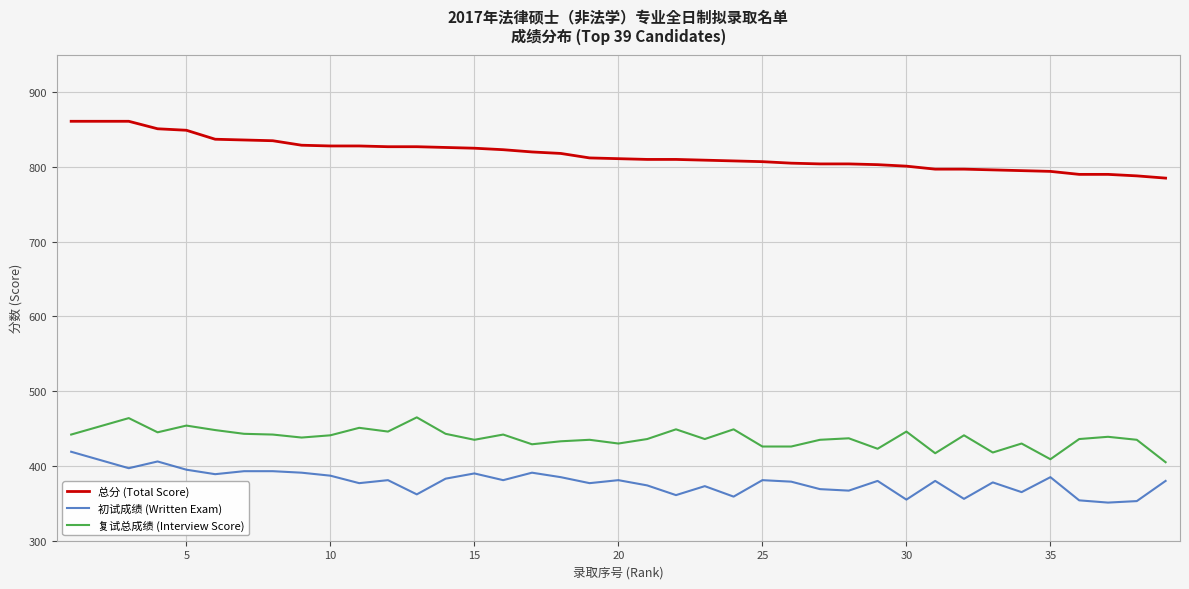

True or false: 复试总成绩 (Interview Score) and 总分 (Total Score) intersect in this chart.

False